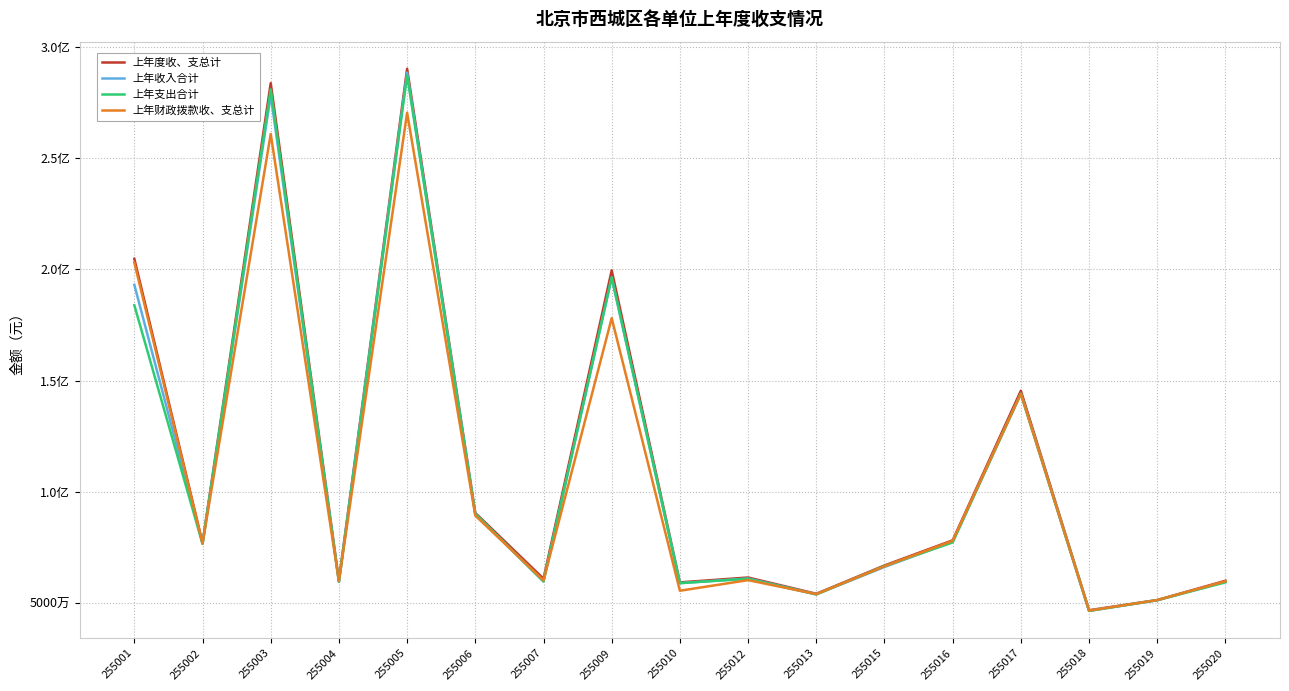

Does the chart display data point markers on the line(s)?

No